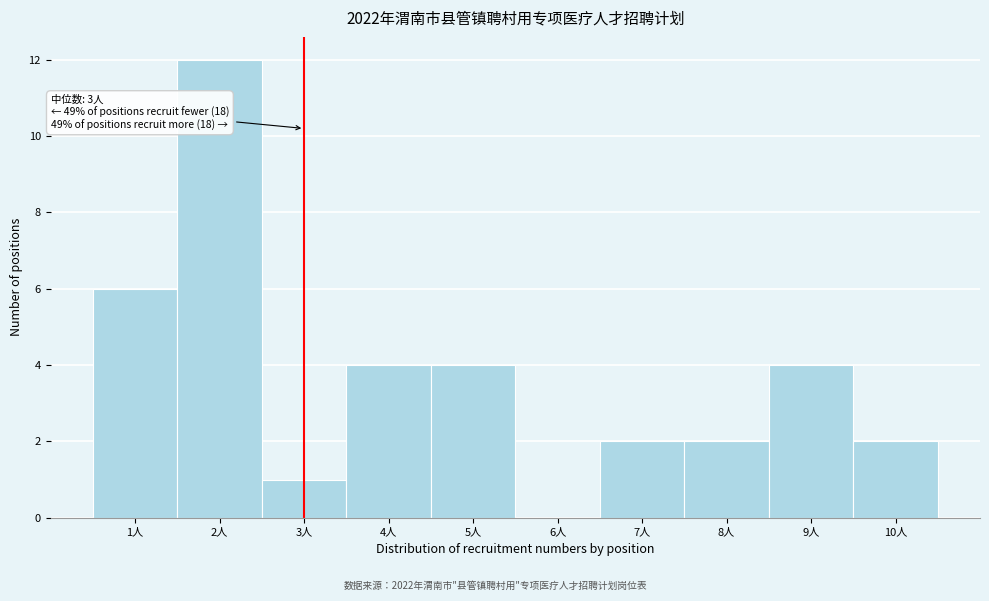

Reading left to right, transcribe all the data shown in this chart.

1人=6	2人=12	3人=1	4人=4	5人=4	6人=0	7人=2	8人=2	9人=4	10人=2